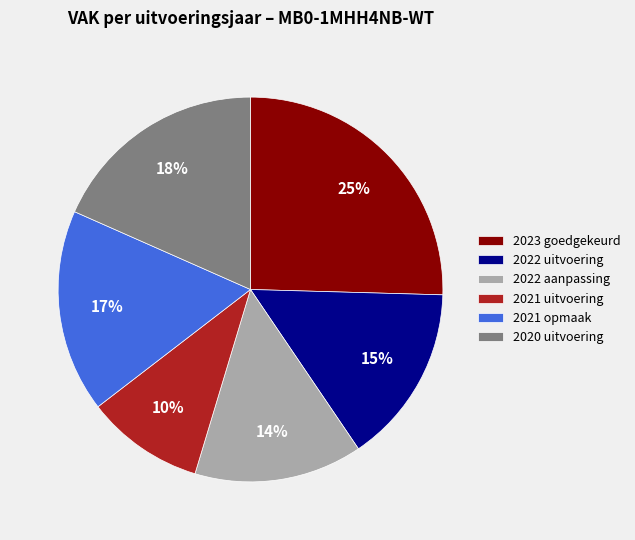

Count the number of slices in the pie.

6